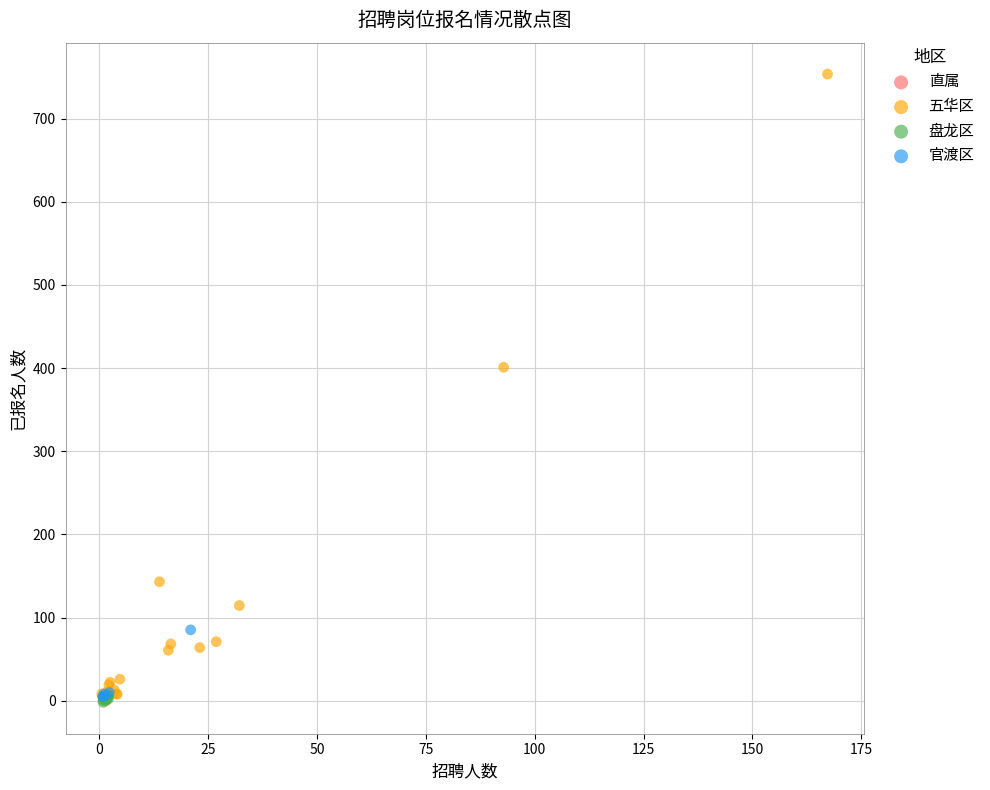

What are all the series names shown in the legend?

直属, 五华区, 盘龙区, 官渡区